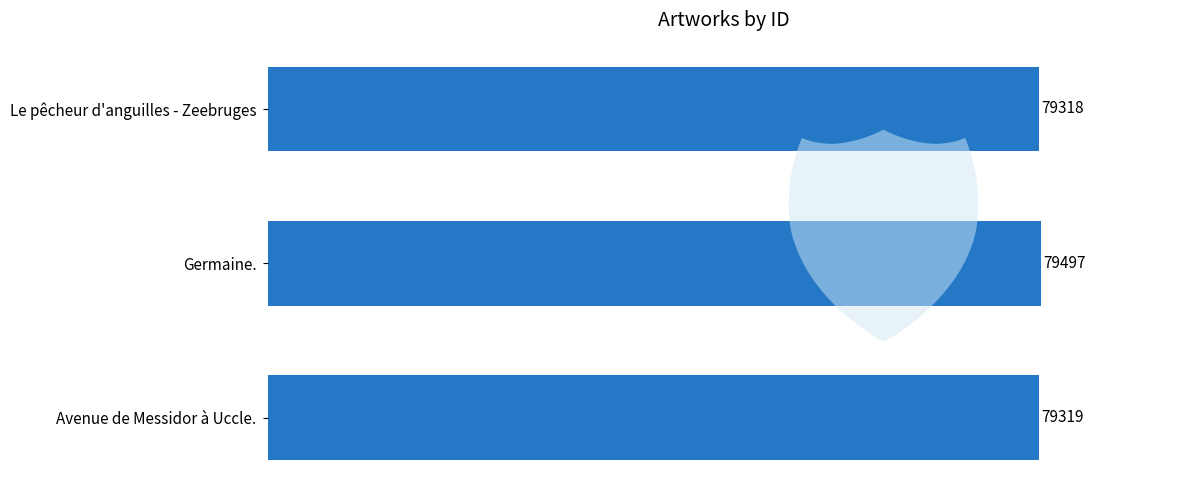

At which category does the chart reach its peak across all series?

Germaine.